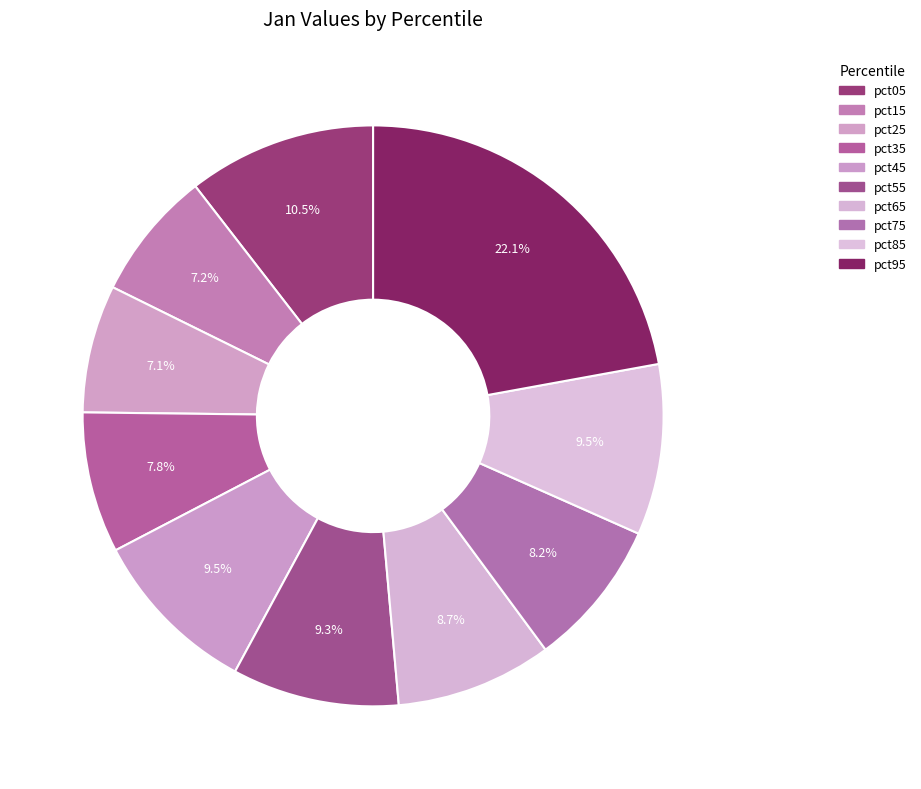

How many segments does this pie chart have?

10